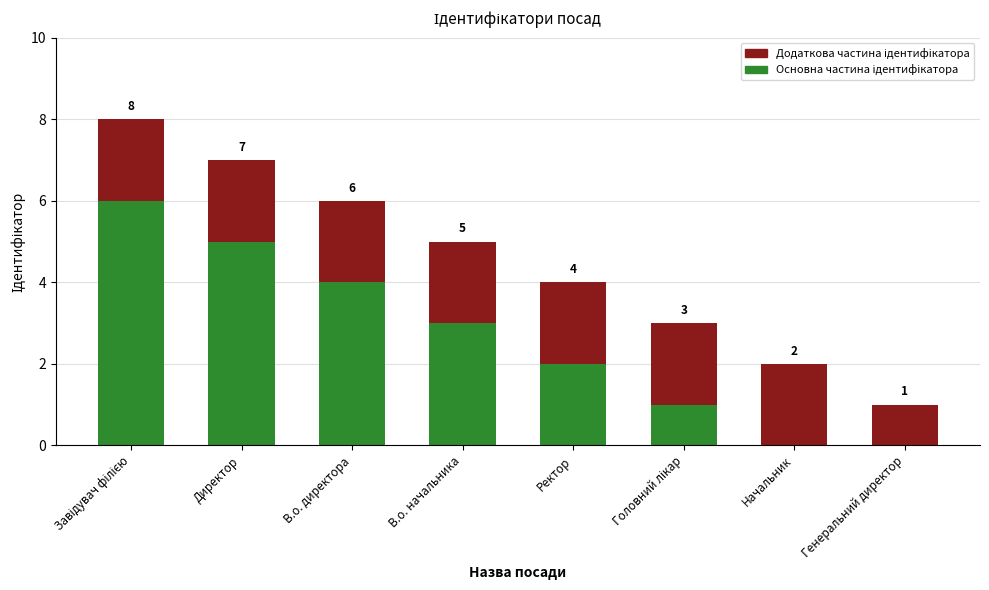

What is the total value across all series at Директор?

7